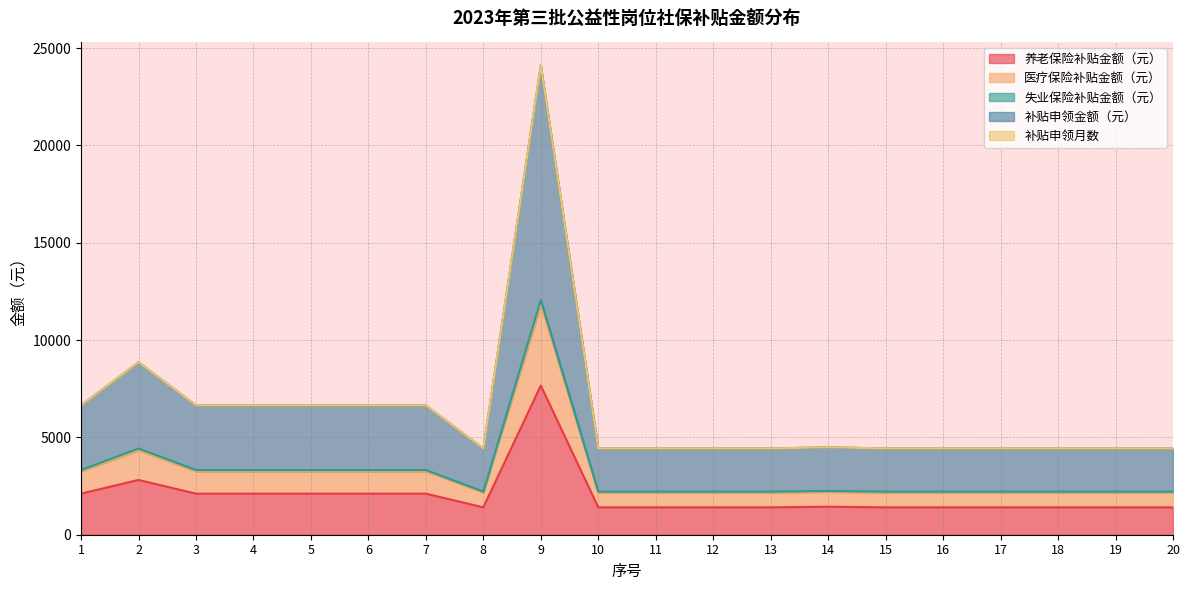

Is it true that 养老保险补贴金额（元） equals 2312.6 at 8?

False